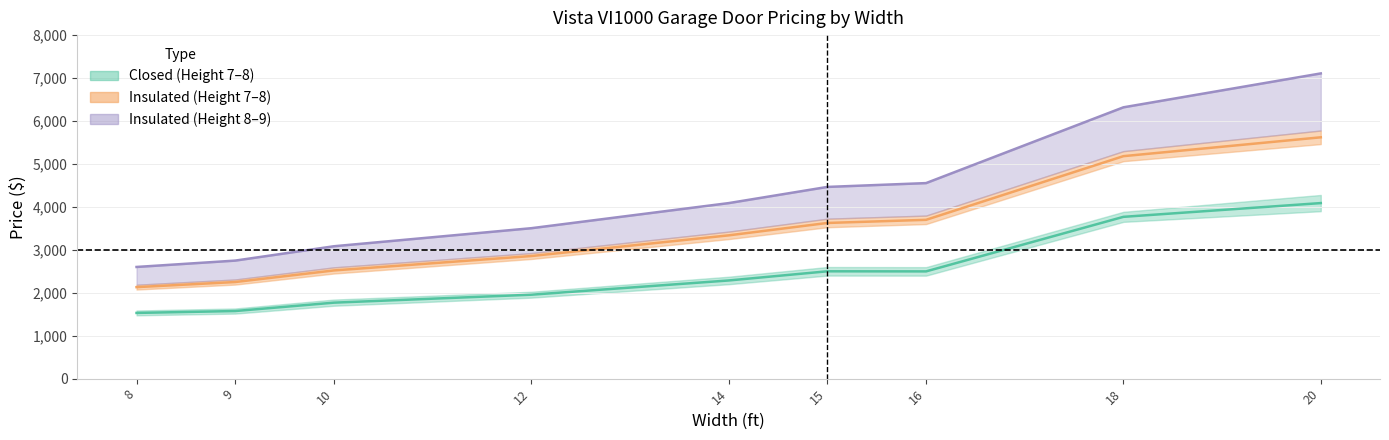

What is the average value of the Insulated (Height 7) series?

3468.5